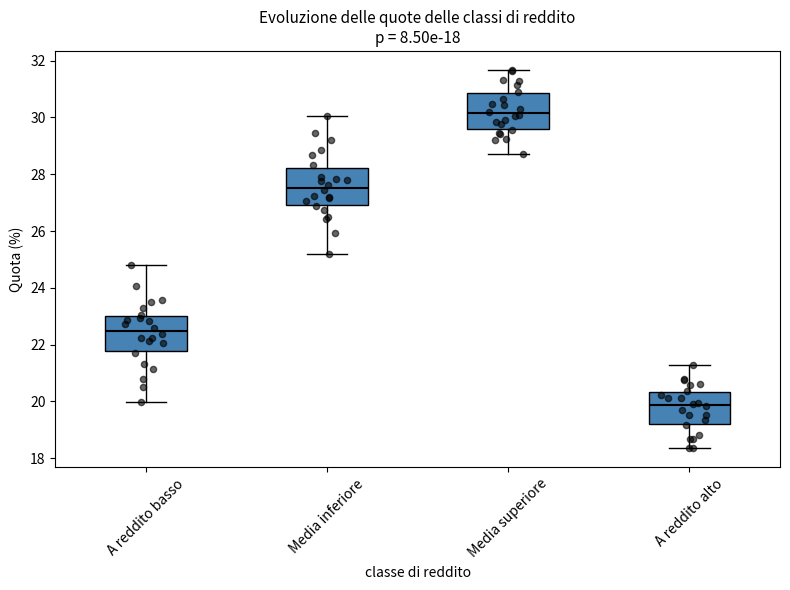

Which box has the highest median line?

Media superiore